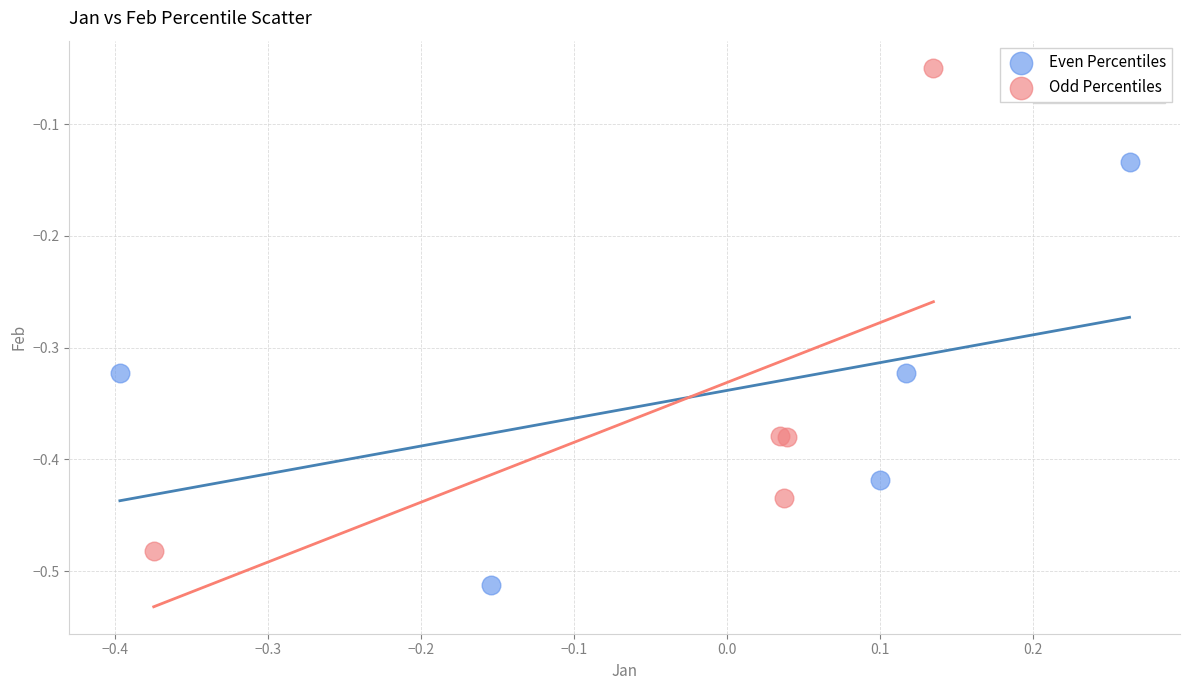

Which series has the largest Y range (max minus min)?

Odd Percentiles